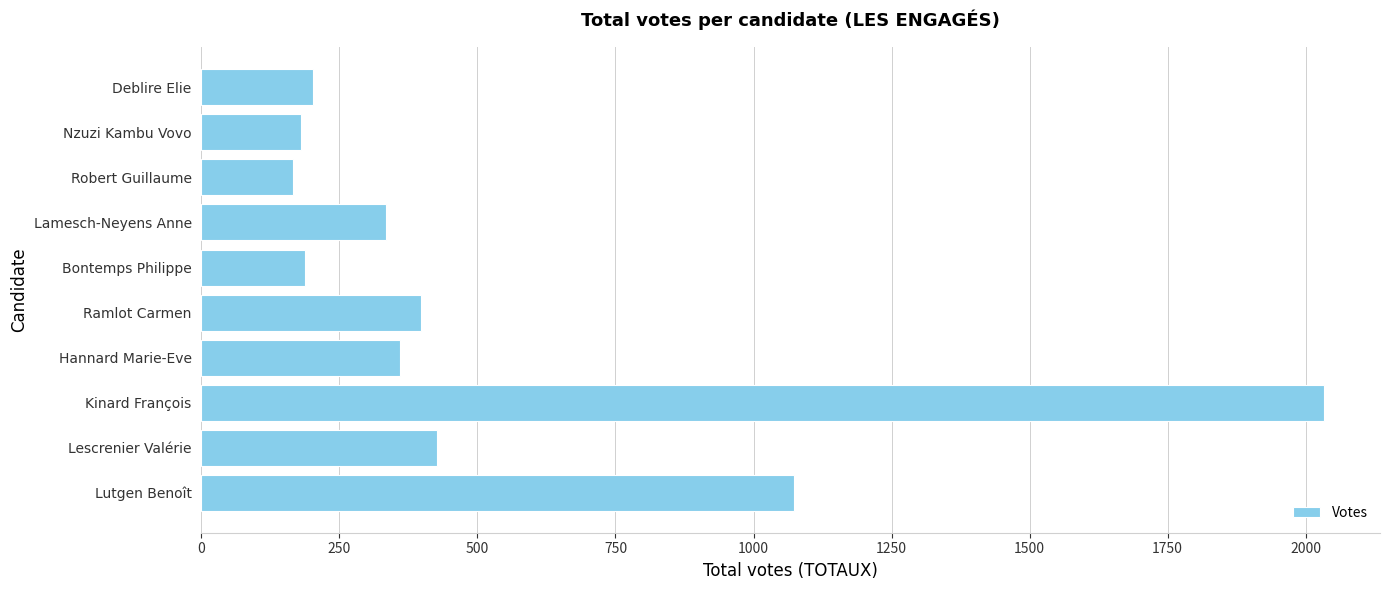

What is the average value?

536